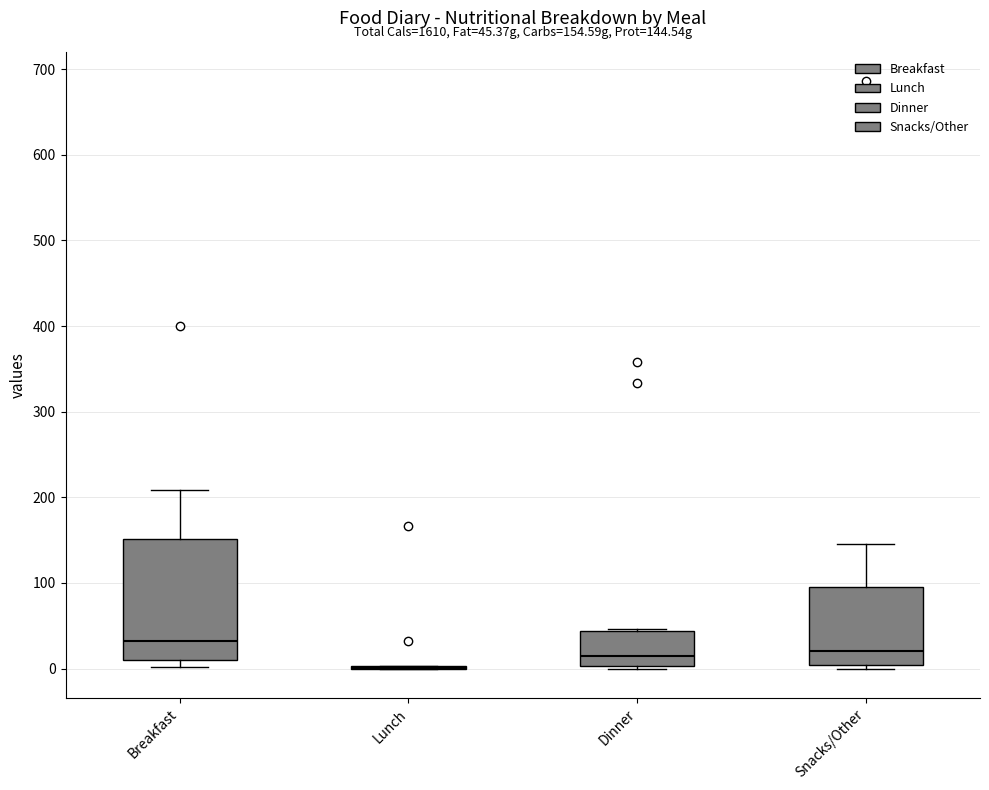

Comparing the boxes themselves (not the whiskers), which one is the tallest?

Breakfast